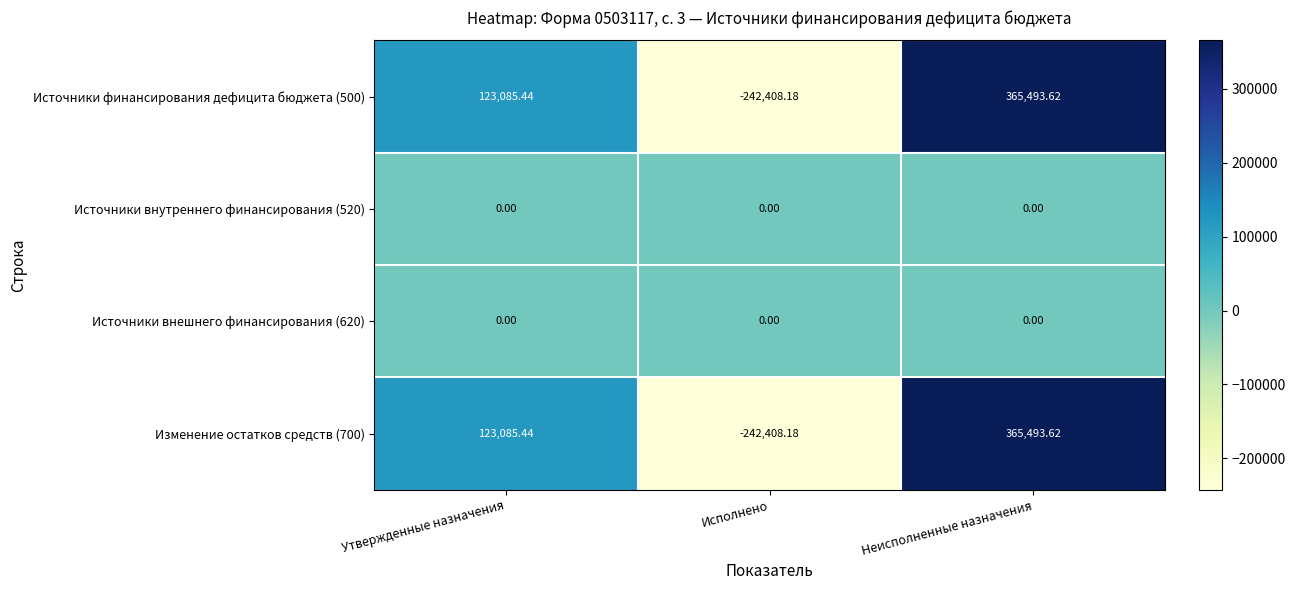

What is the maximum value shown in the chart?

365493.6